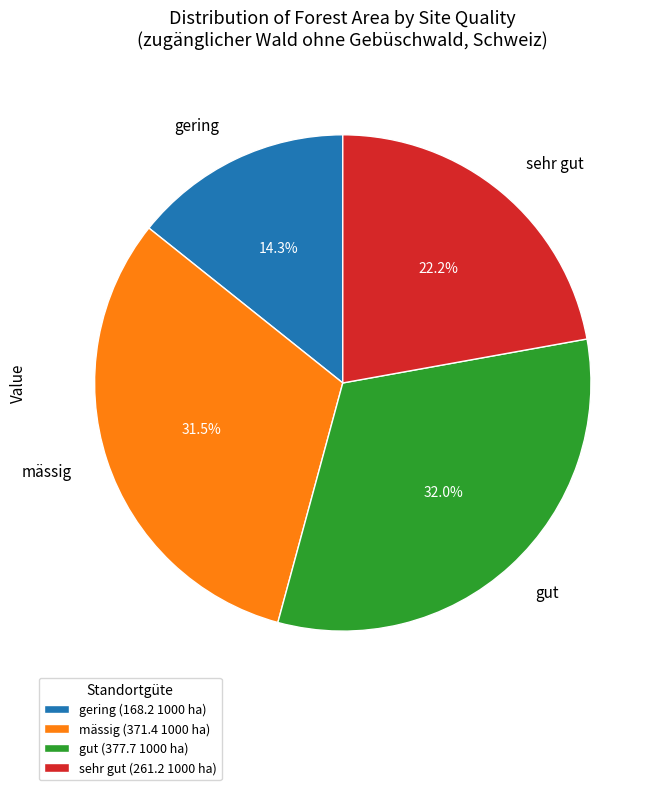

To the nearest percent, what percentage of the pie is sehr gut?

22%